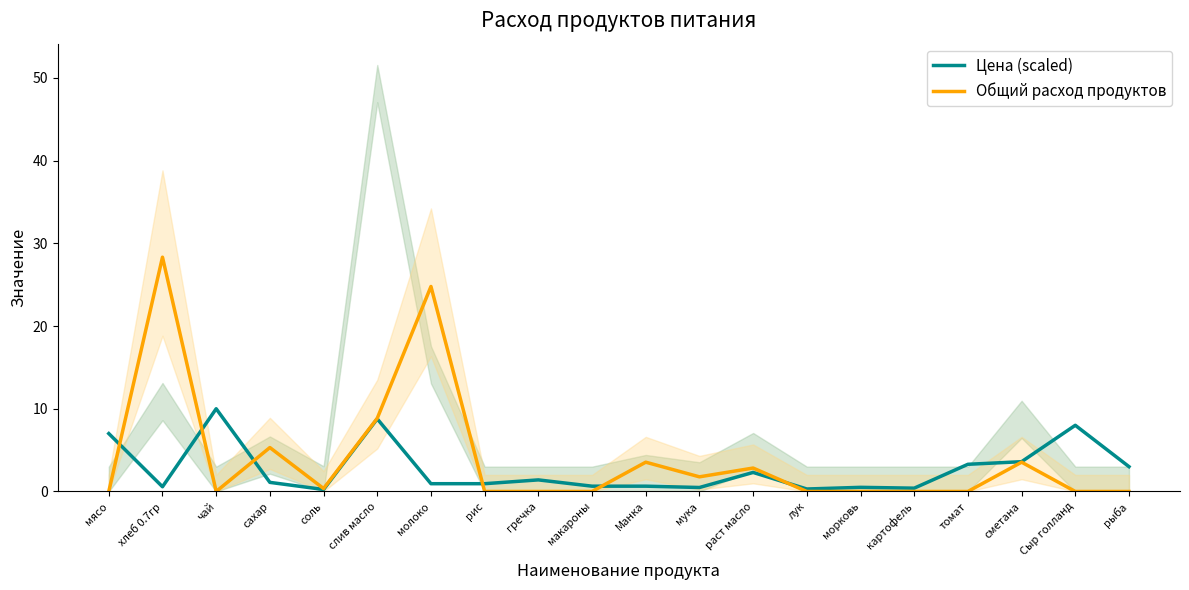

Between раст масло and томат, which is larger?

томат